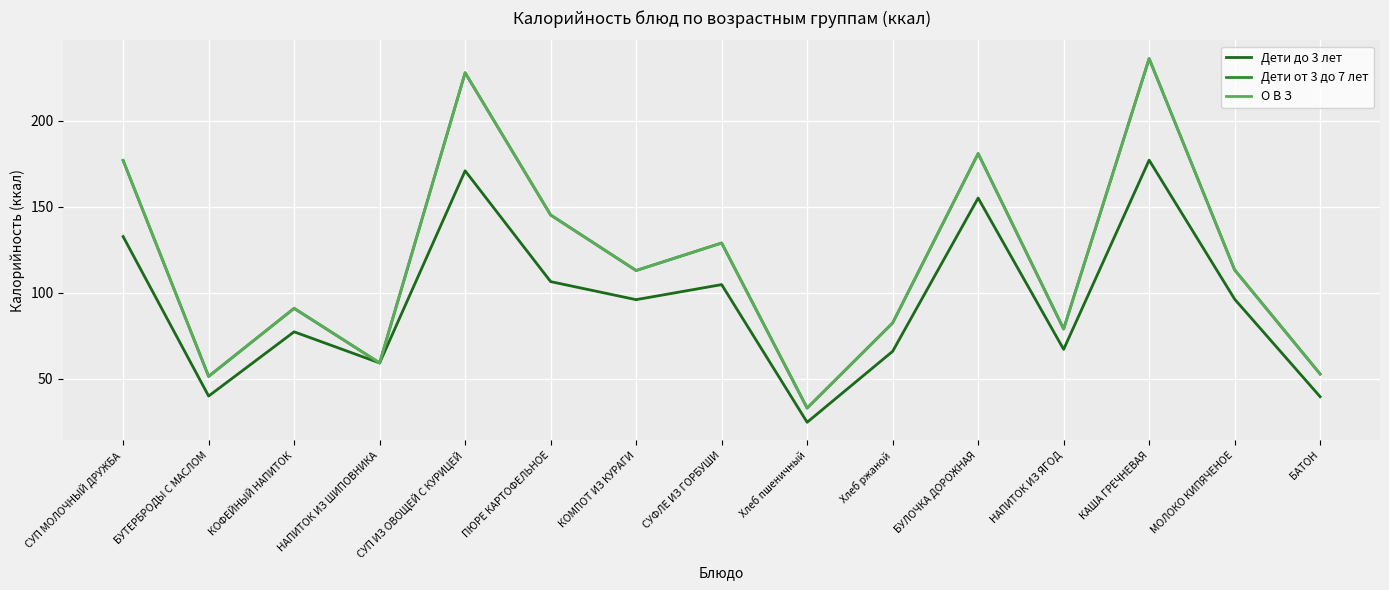

True or false: О В З and Дети до 3 лет cross at least once.

False